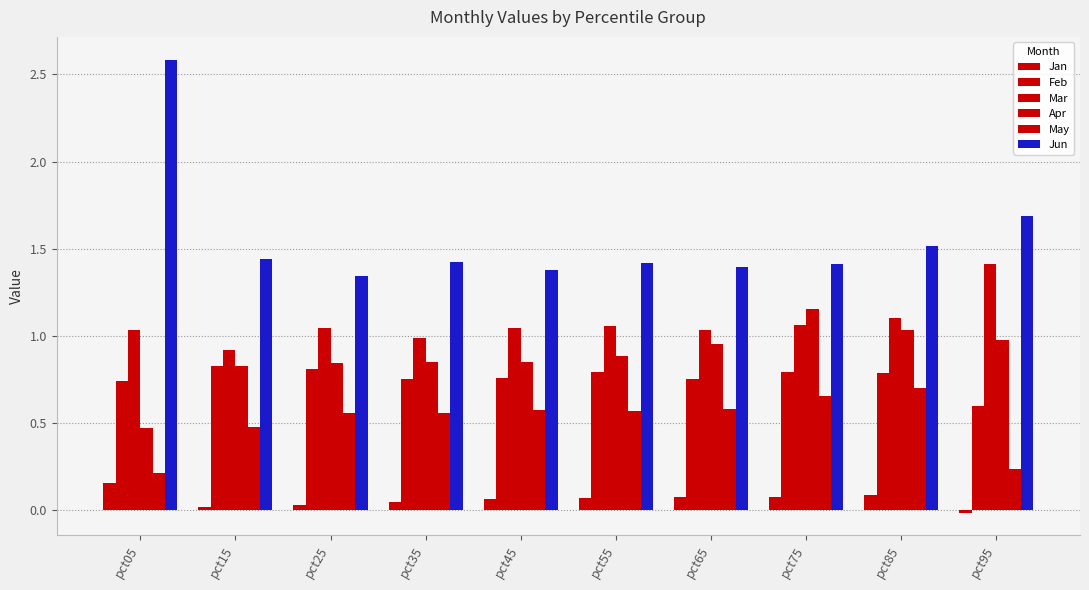

What is the difference between the second highest and minimum values in the Jan series?

0.1